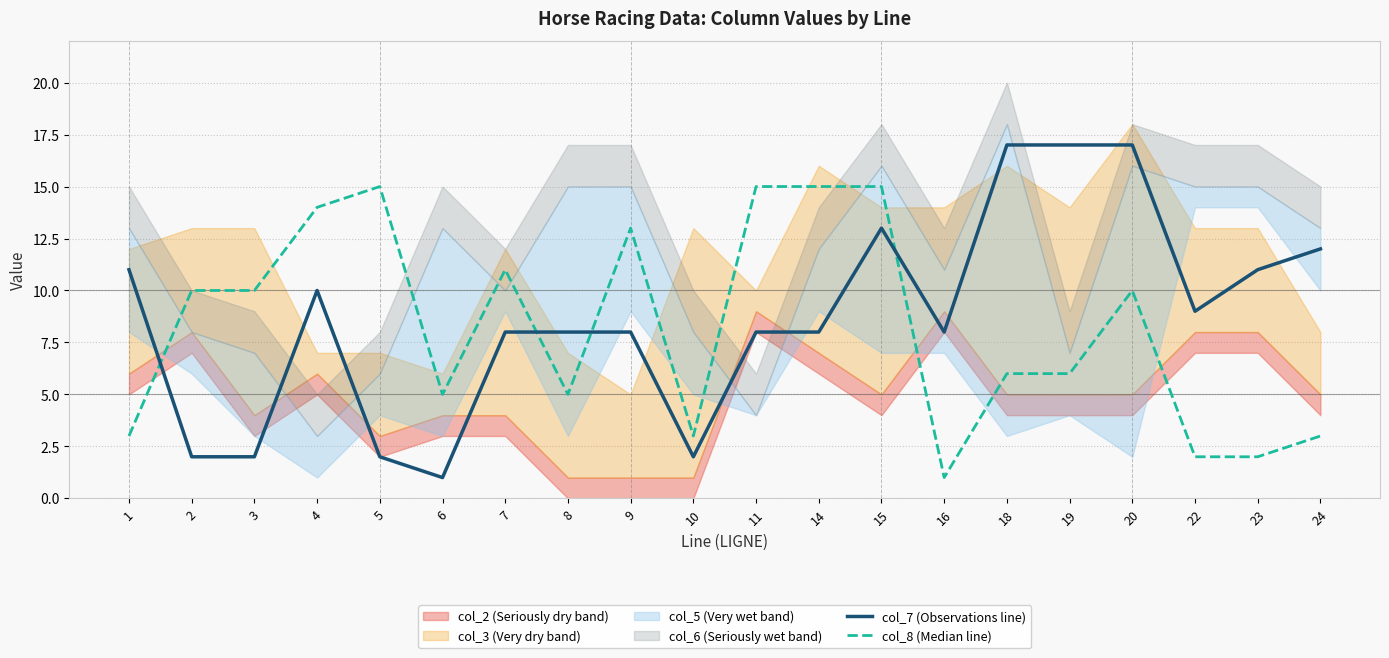

What is the sum of all col_8 (Median line) values?

164